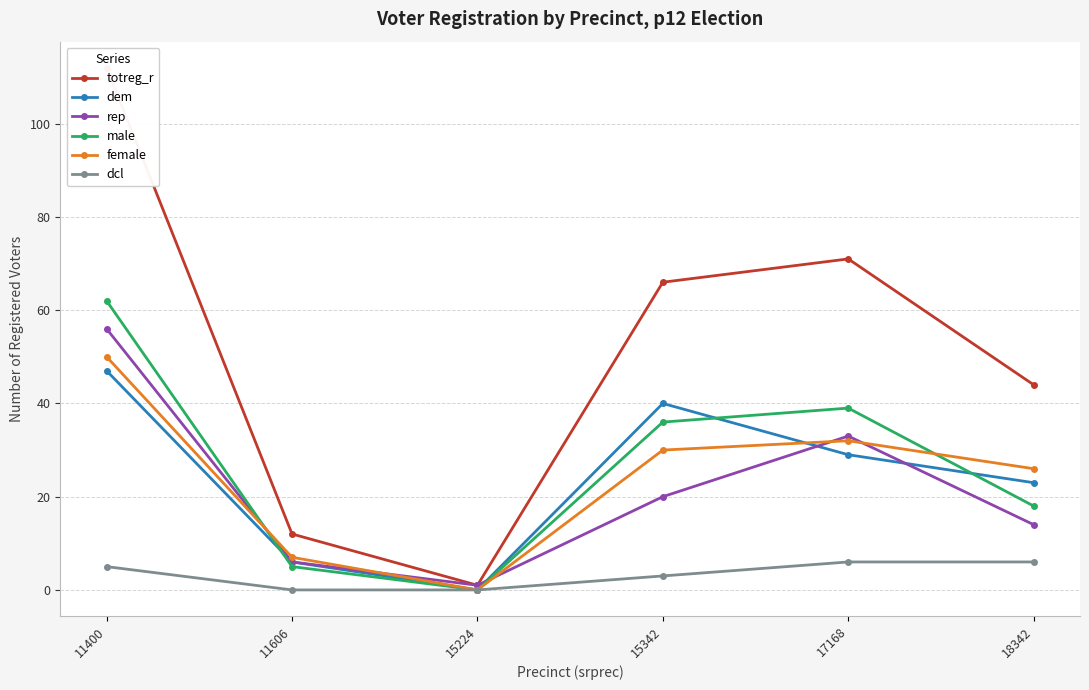

At which category is the sum across all series the highest?

11400